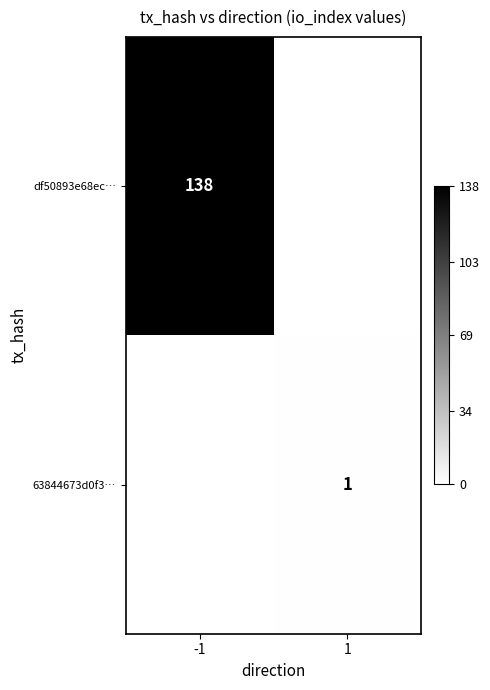

The 63844673d0f3… series shows 0 at 1. True or false?

False